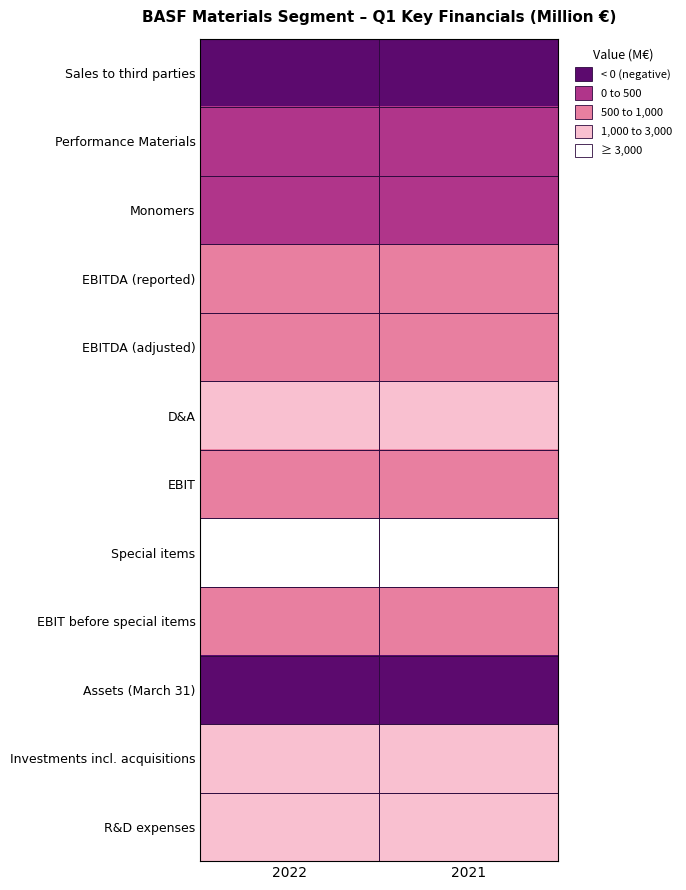

Which series has the largest range (max minus min)?

Assets (March 31)